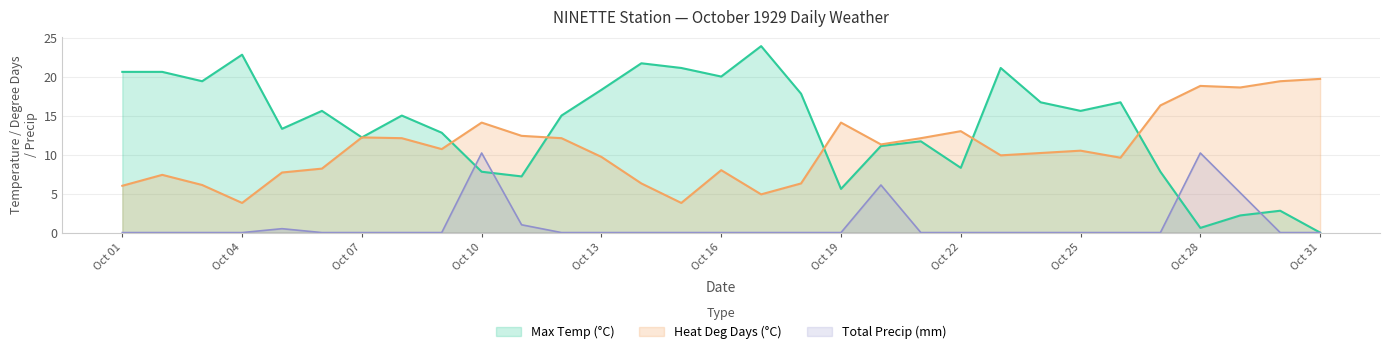

Reading right to left, extract all data points from this chart.

Max Temp (°C): 0.0	2.8	2.2	0.6	7.8	16.7	15.6	16.7	21.1	8.3	11.7	11.1	5.6	17.8	23.9	20.0	21.1	21.7	18.3	15.0	7.2	7.8	12.8	15.0	12.2	15.6	13.3	22.8	19.4	20.6	20.6
Heat Deg Days (°C): 19.7	19.4	18.6	18.8	16.3	9.6	10.5	10.2	9.9	13.0	12.1	11.3	14.1	6.3	4.9	8.0	3.8	6.3	9.7	12.1	12.4	14.1	10.7	12.1	12.2	8.2	7.7	3.8	6.1	7.4	6.0
Total Precip (mm): 0.0	0.0	5.1	10.2	0.0	0.0	0.0	0.0	0.0	0.0	0.0	6.1	0.0	0.0	0.0	0.0	0.0	0.0	0.0	0.0	1.0	10.2	0.0	0.0	0.0	0.0	0.5	0.0	0.0	0.0	0.0